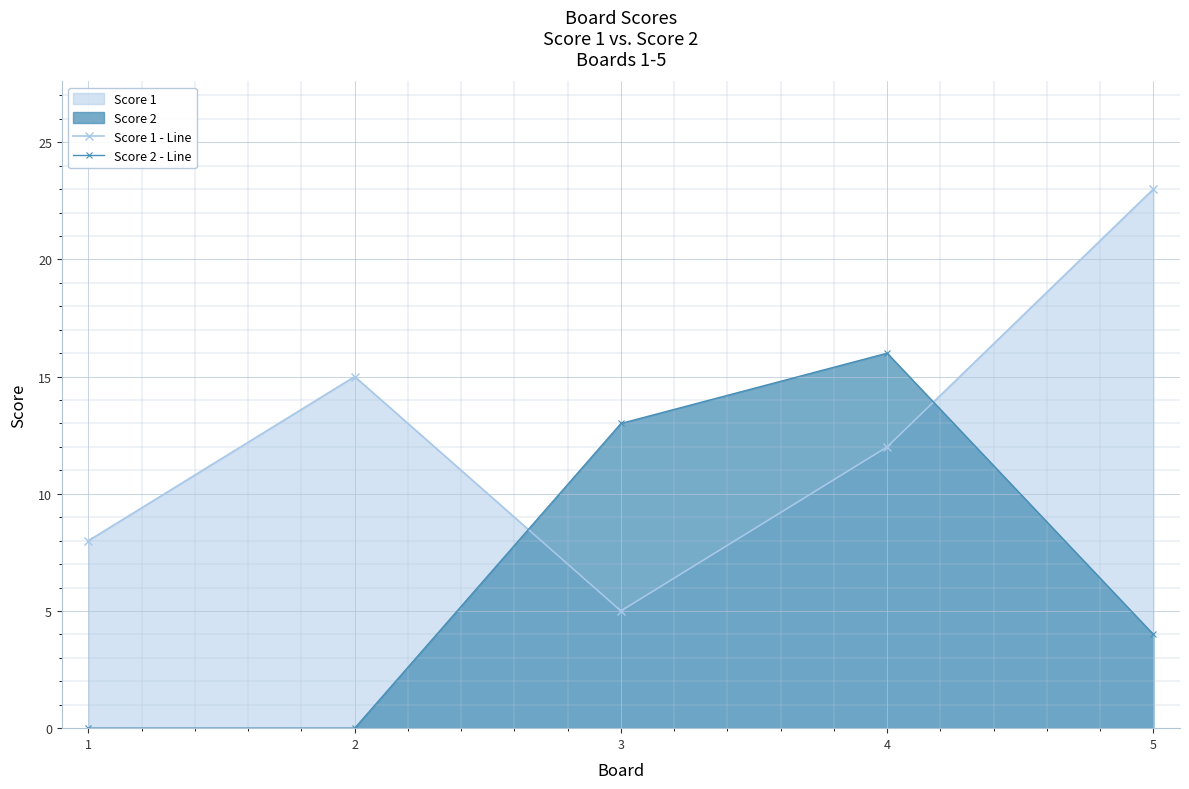

The Score 2 - Line series shows 6 at 3. True or false?

False